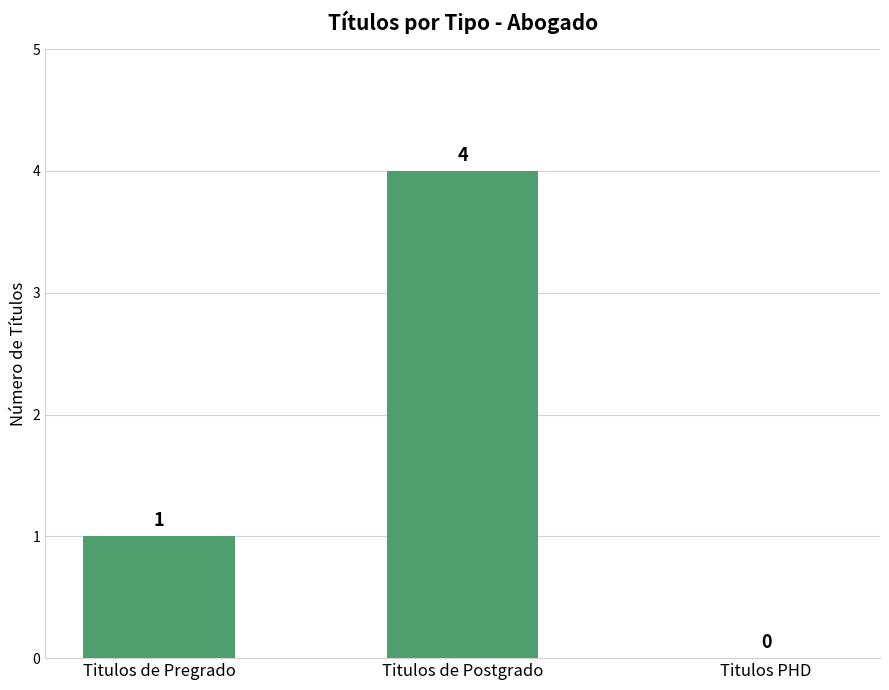

What is the sum of the values at Titulos PHD and Titulos de Postgrado?

4